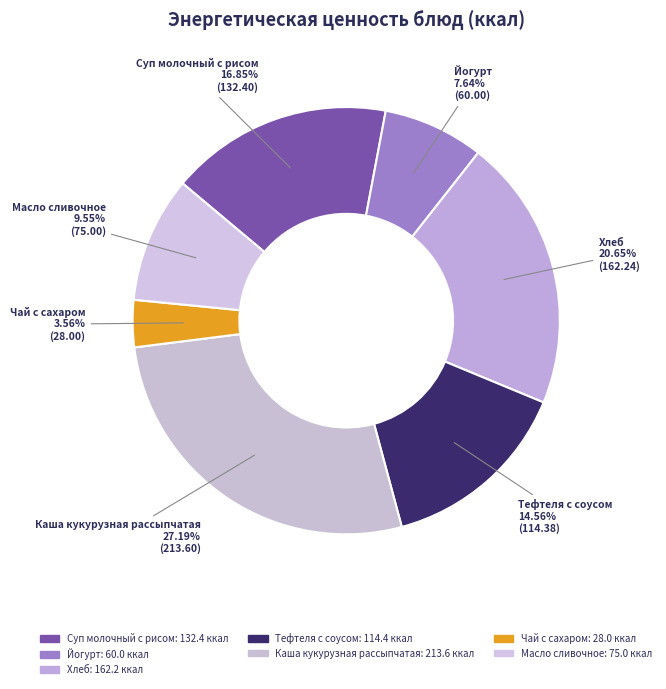

What percentage is NOT represented by Йогурт?

92.4%